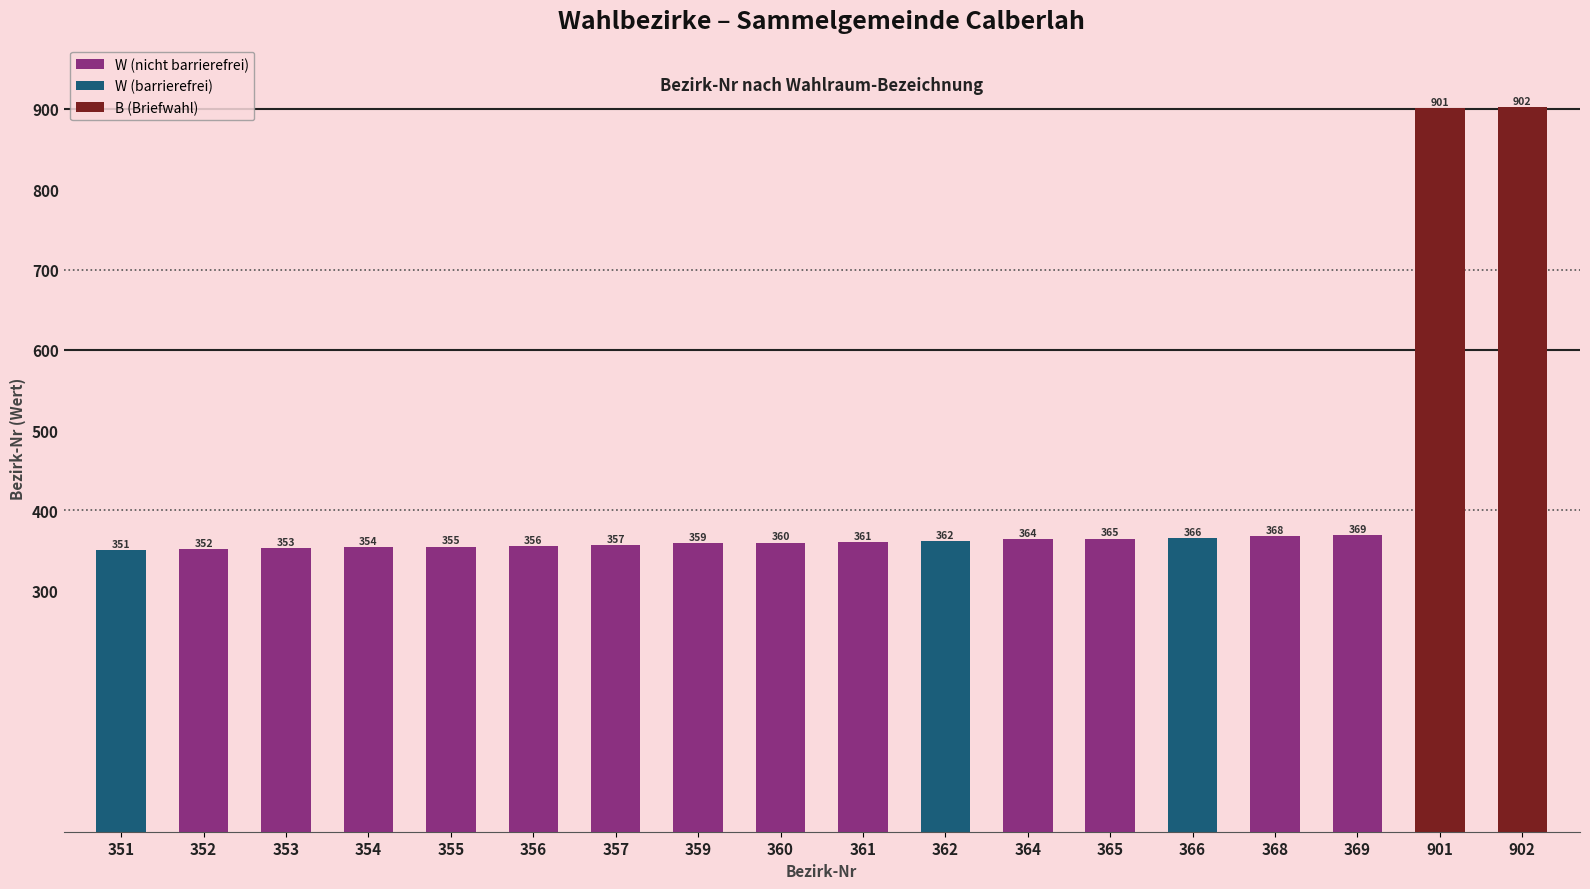

Are the bars grouped side by side (vs. stacked)?

No